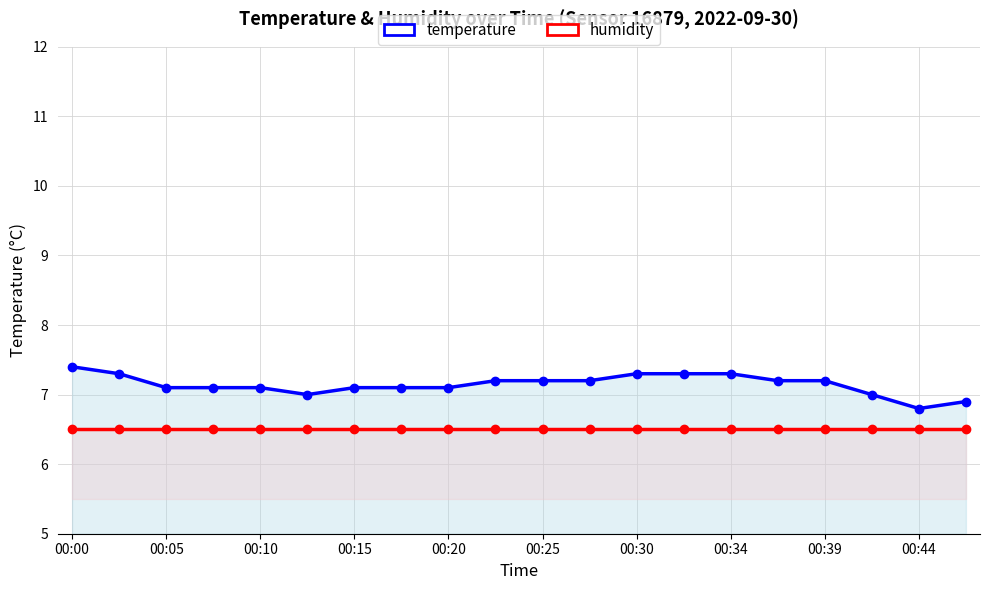

What is the maximum value for humidity?

6.5